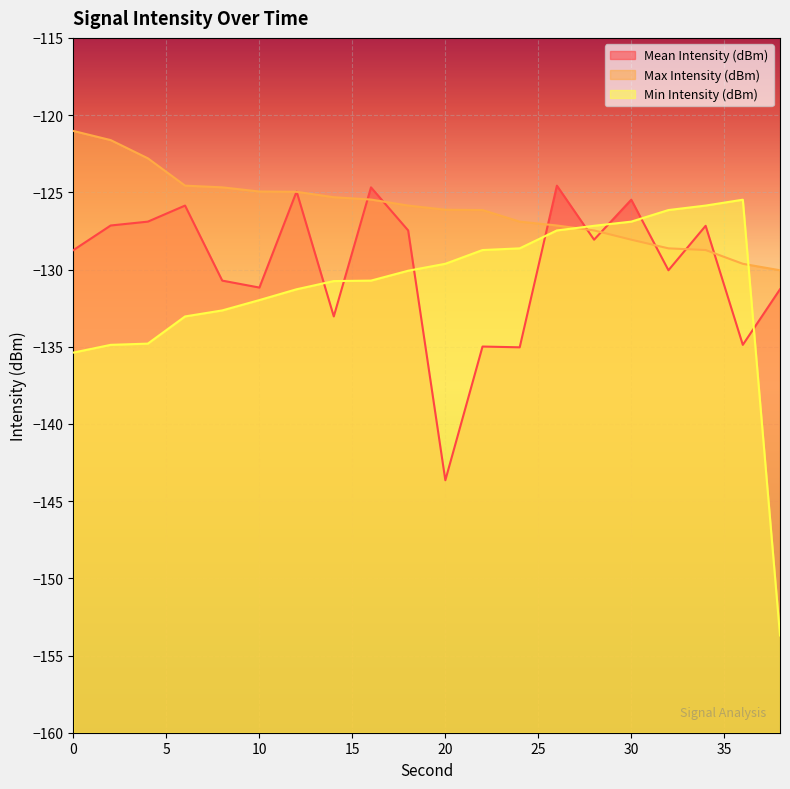

Does the chart display data point markers on the line(s)?

No